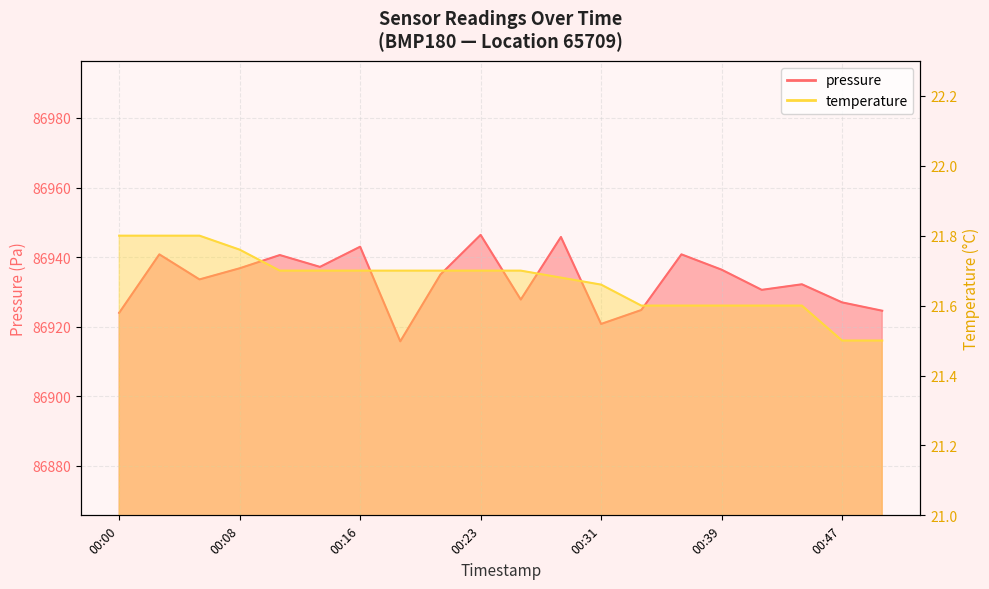

At how many categories does at least one series exceed 80118?

20